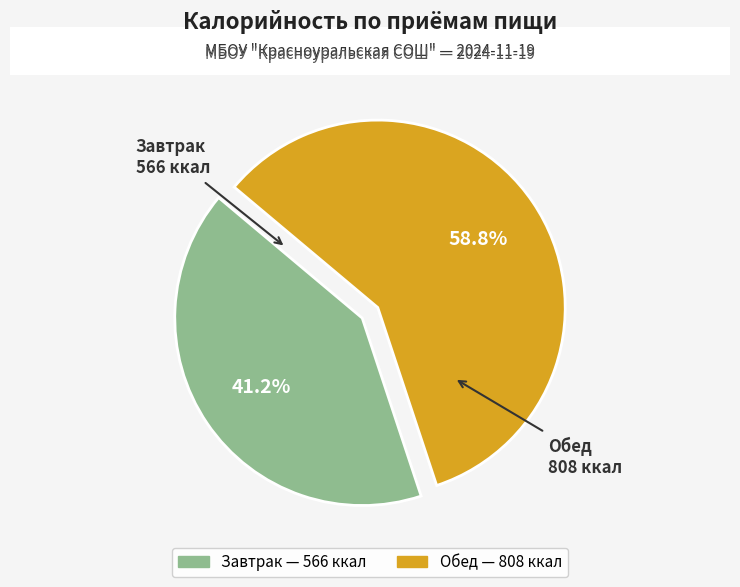

To the nearest percent, what percentage of the pie is Обед?

59%